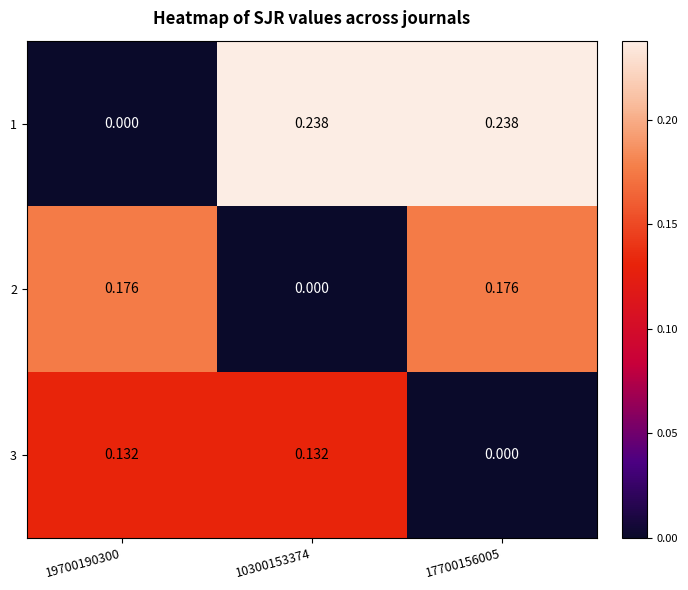

How many distinct data groups are displayed?

3